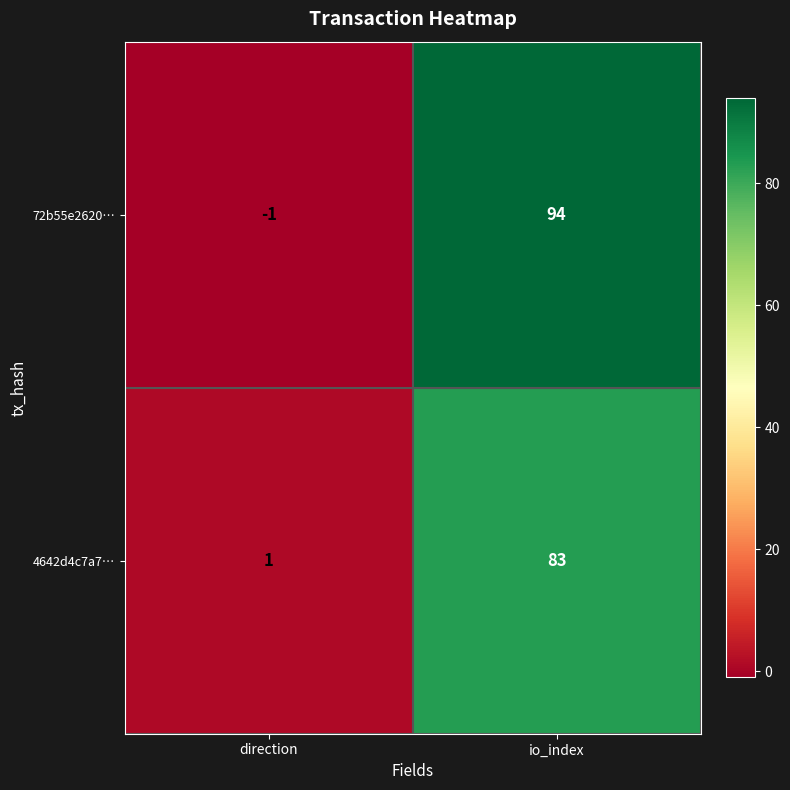

The value of 72b55e2620… at io_index is 94. True or false?

True